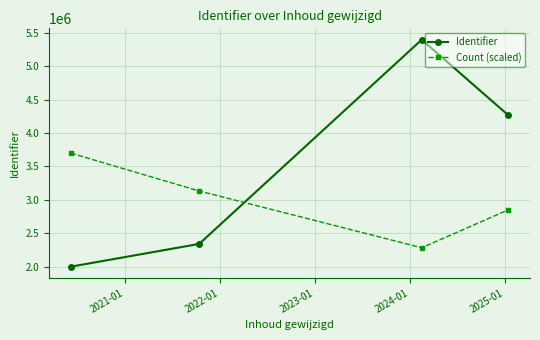

What are all the series names shown in the legend?

Identifier, Count (scaled)